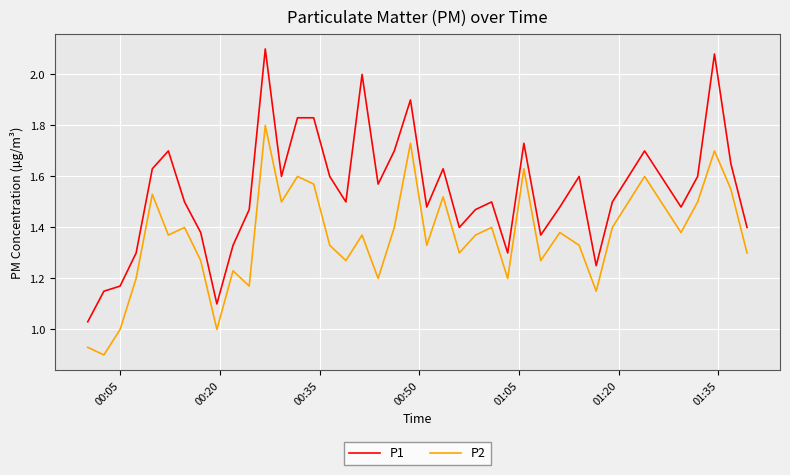

Which series has the largest range (max minus min)?

P1